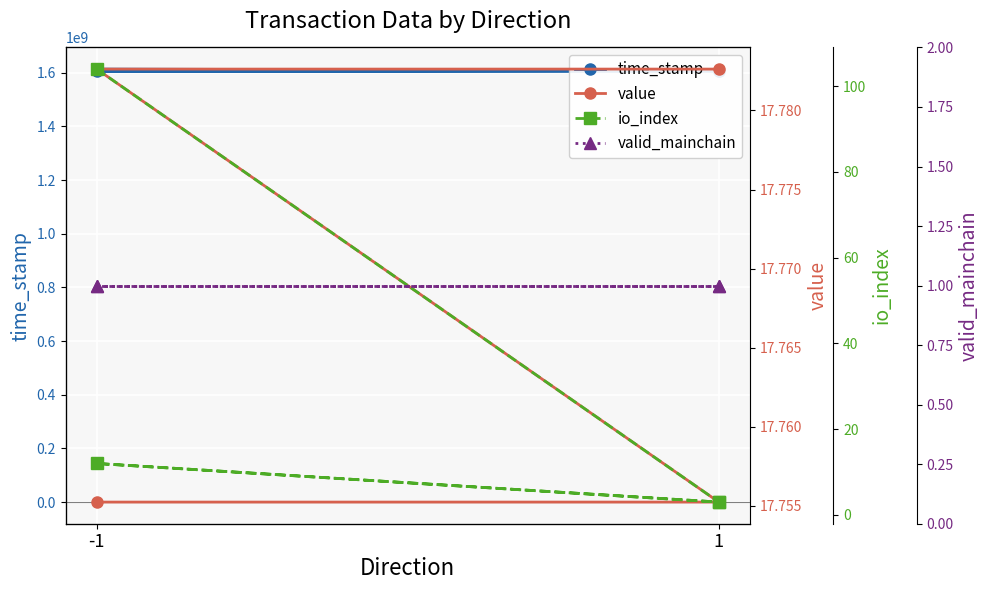

Rank the series by their maximum value, from lowest to highest.

valid_mainchain, value, io_index, time_stamp